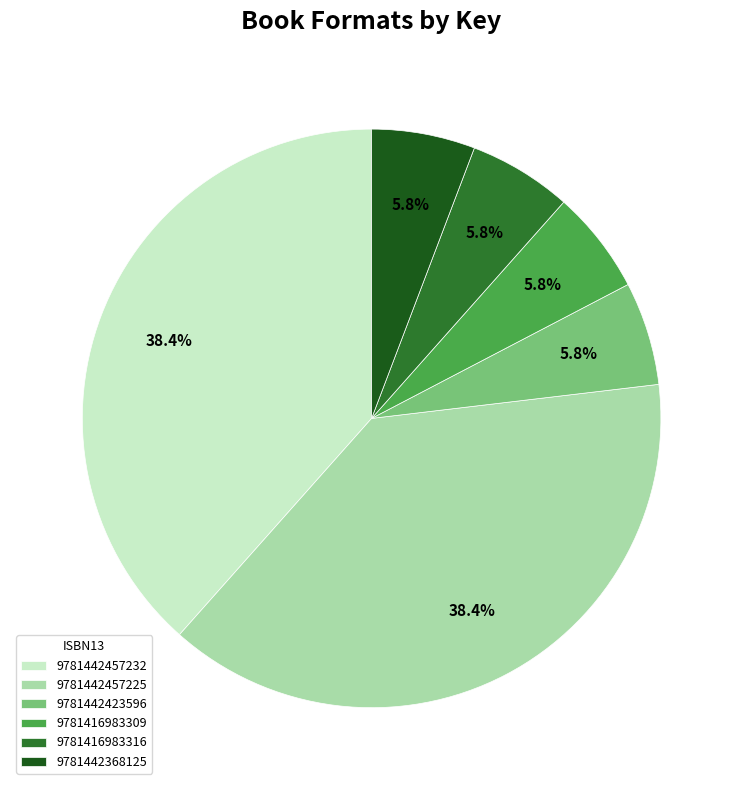

Does 9781416983309 represent more than half of the total?

No